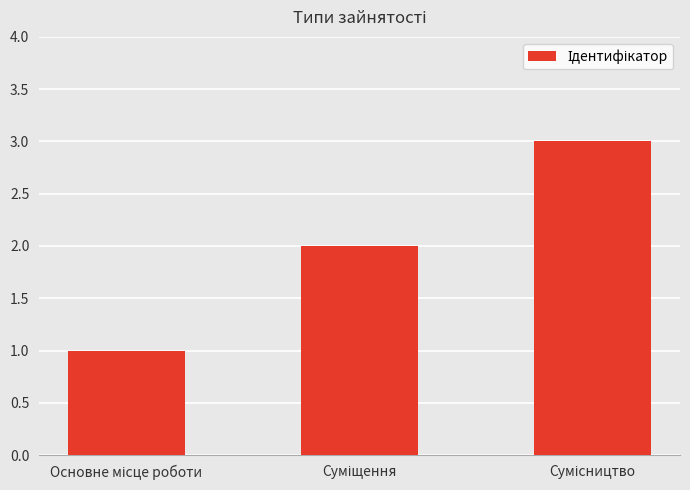

What is the sum of all values?

6